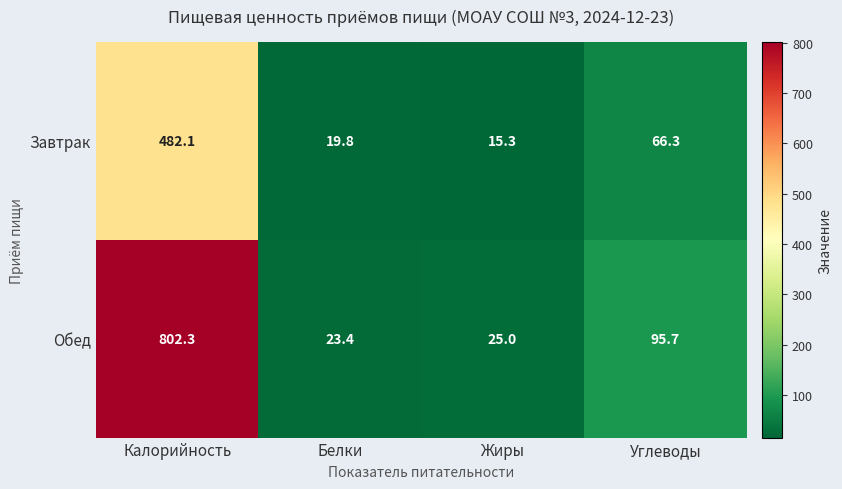

Count the number of categories in the chart.

4